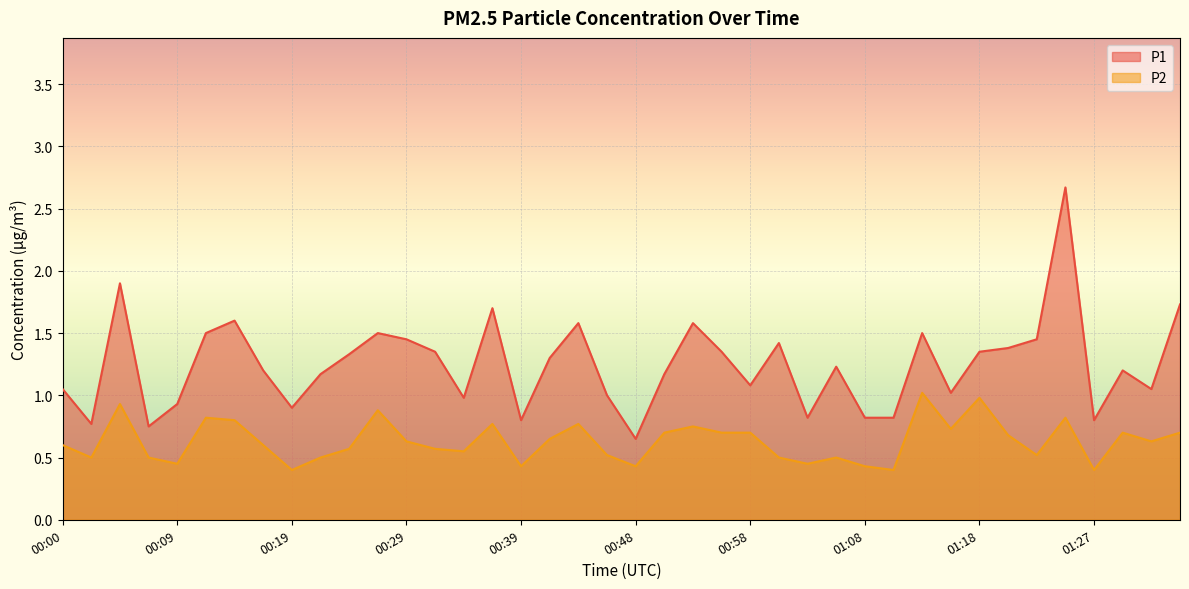

Is it true that P1 equals 0.2 at 01:10?

False